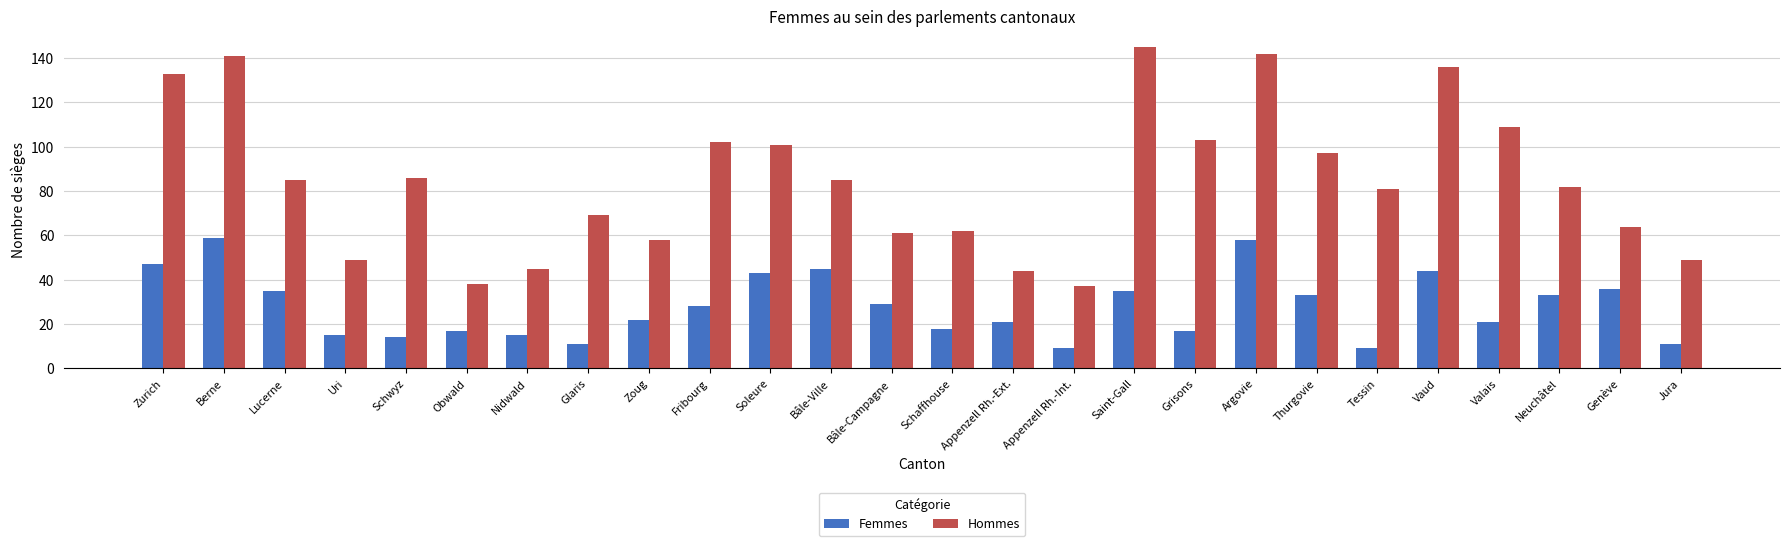

What is the minimum value for Hommes?

37